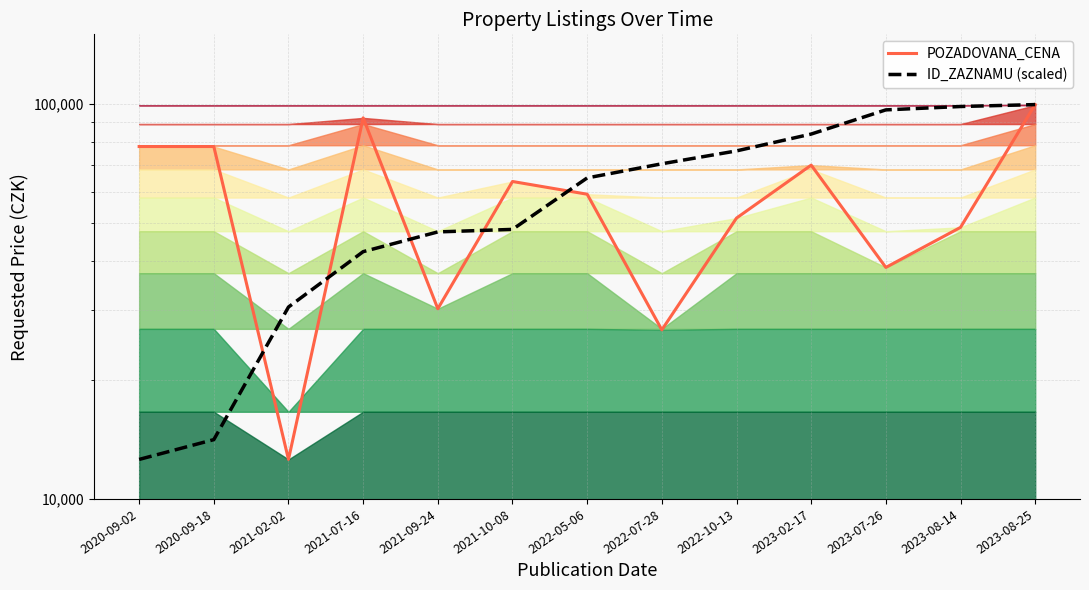

What is the approximate value of ID_ZAZNAMU (scaled) at 2023-02-17?

83877.7